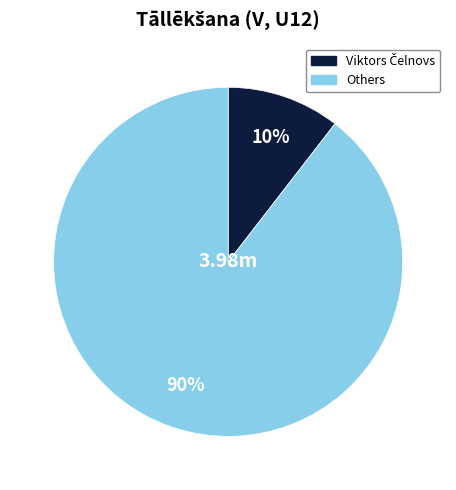

To the nearest percent, what is the average slice percentage?

50%